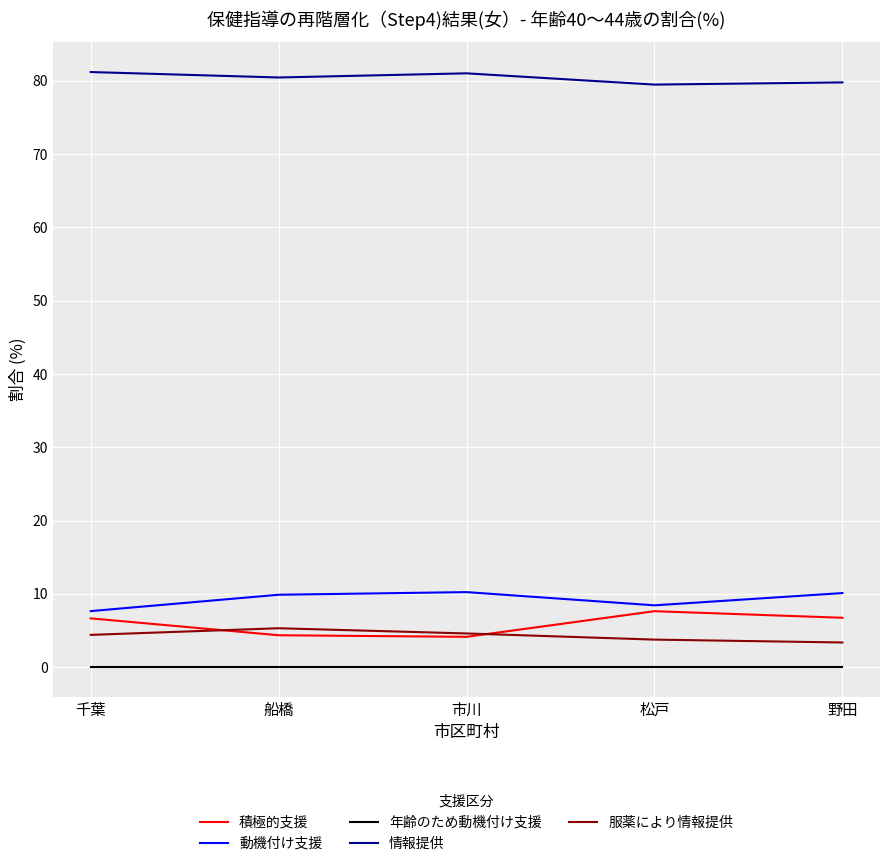

What is the difference between the second highest and minimum values in the 服薬により情報提供 series?

1.2